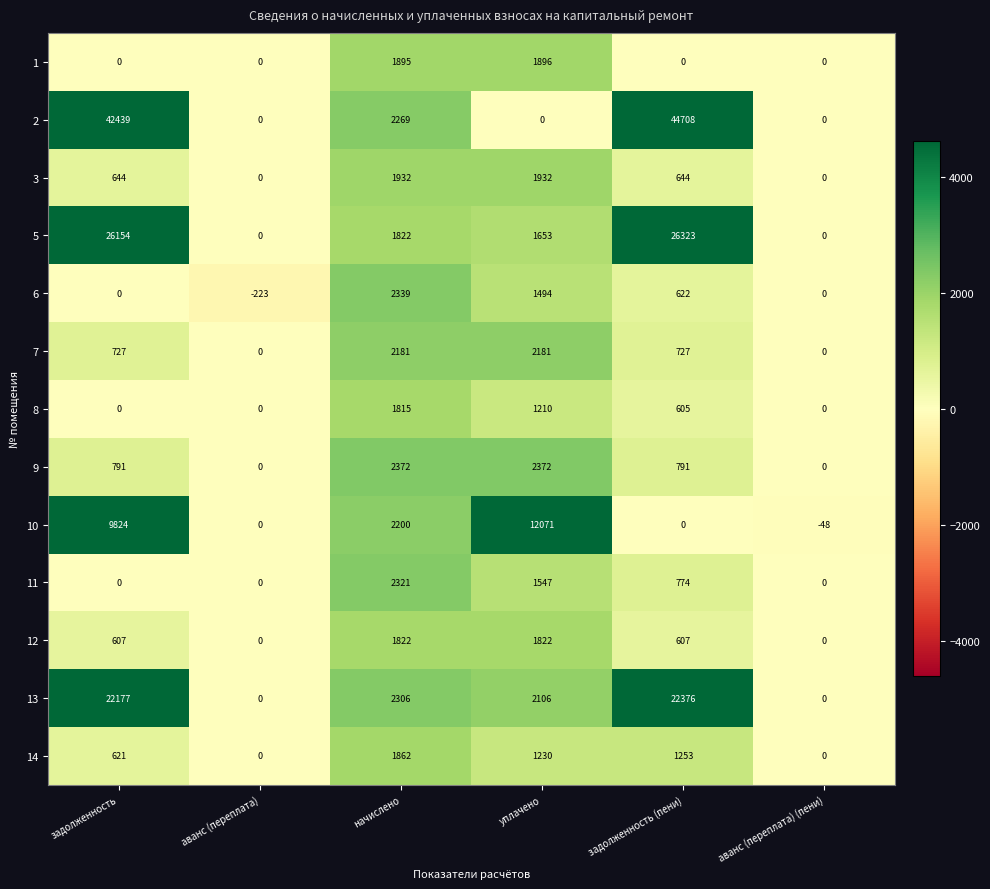

What is the maximum value for 8?

1815